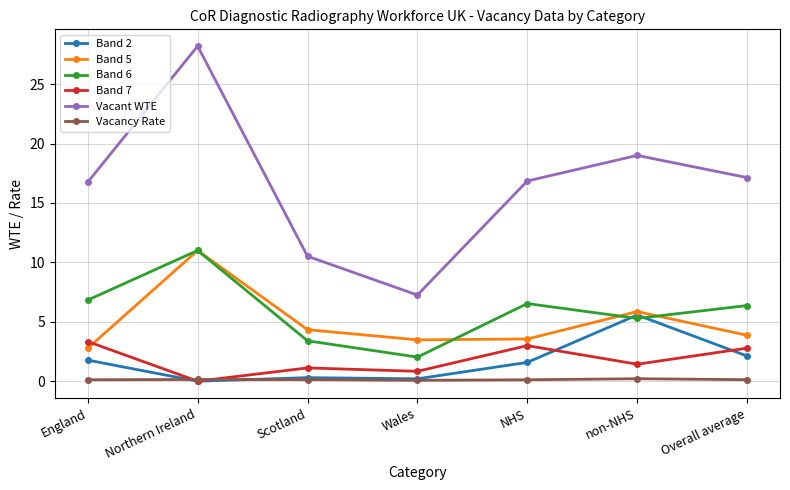

Which series has the widest spread of values?

Vacant WTE